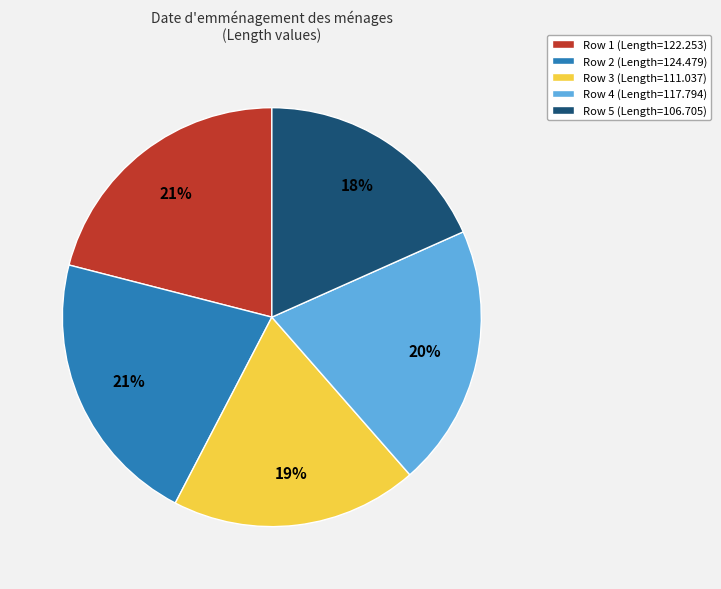

To the nearest percent, what portion does Row 2 (Length=124.479) represent?

21%